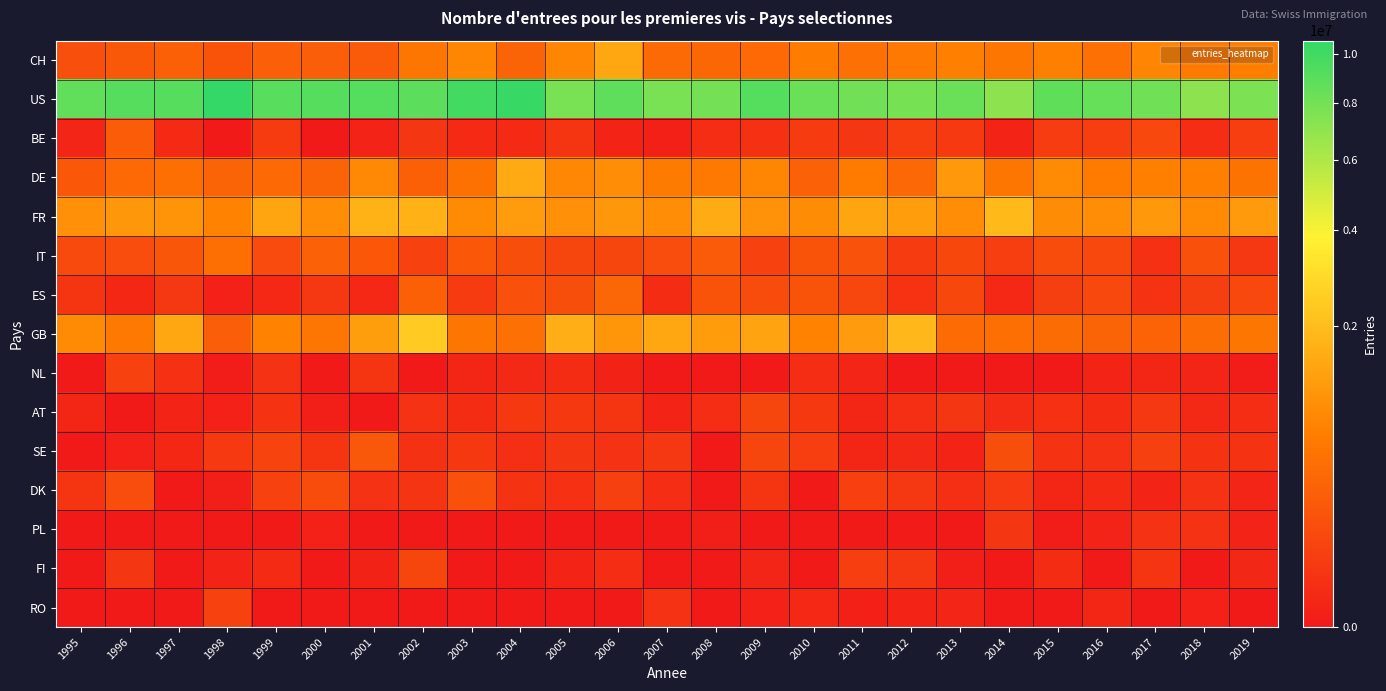

Count the number of data series in this chart.

15